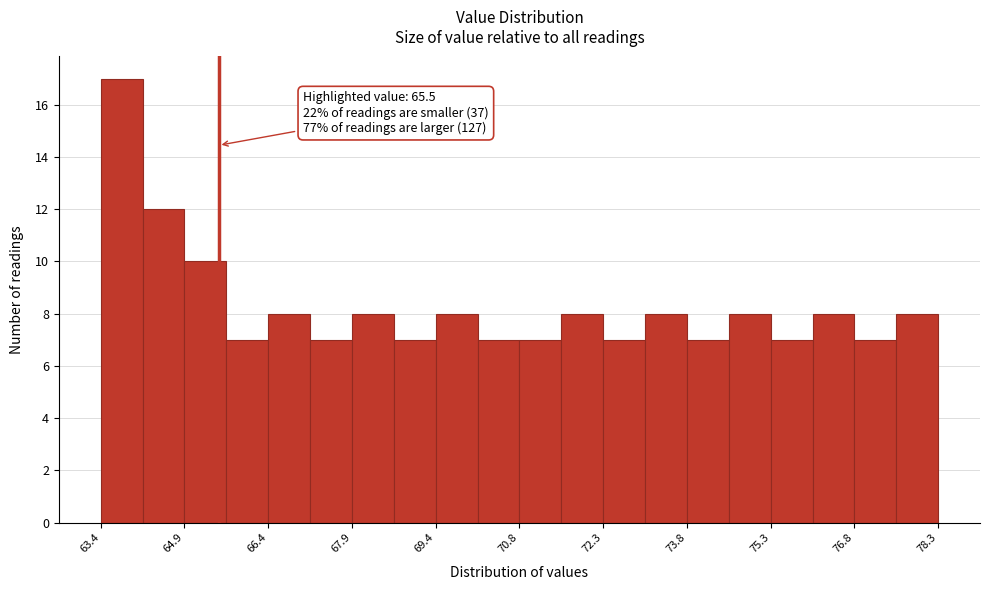

Read against the x-axis, roughly where is the centre of the tallest bar?

63.8